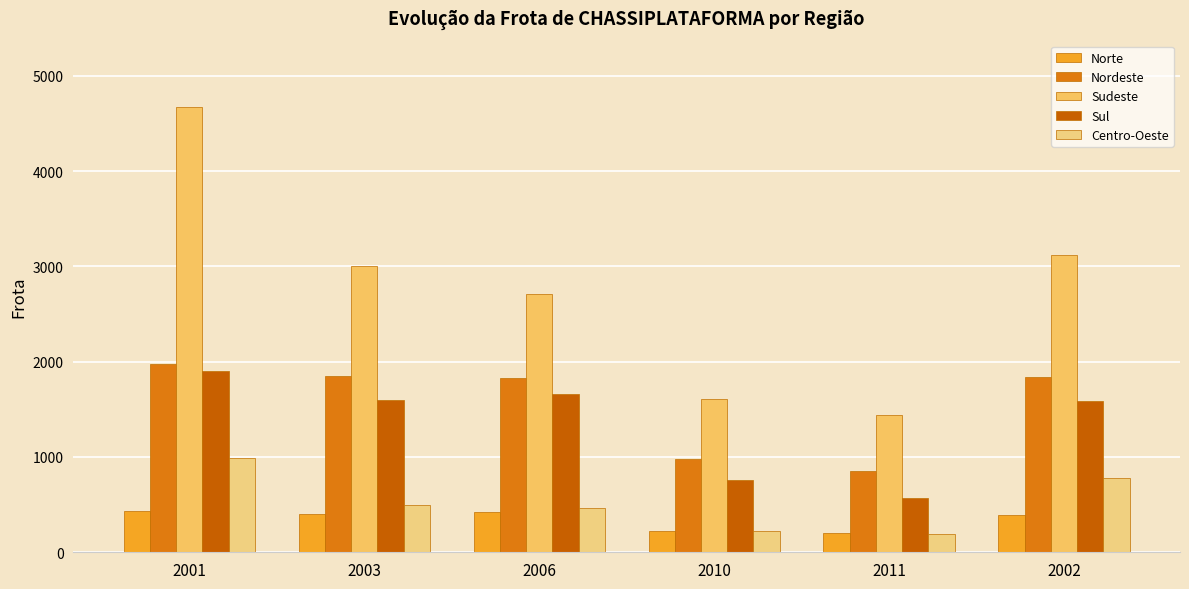

Rank the series by their maximum value, from highest to lowest.

Sudeste, Nordeste, Sul, Centro-Oeste, Norte